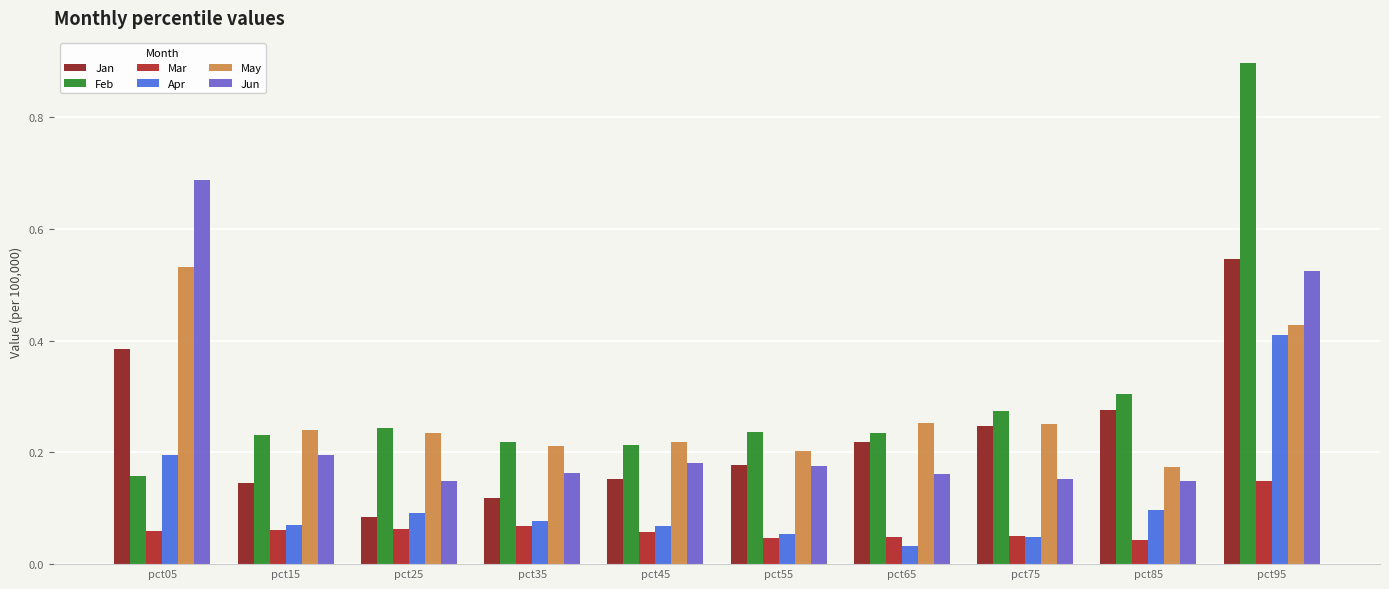

At which label is Apr closest to 0?

pct65